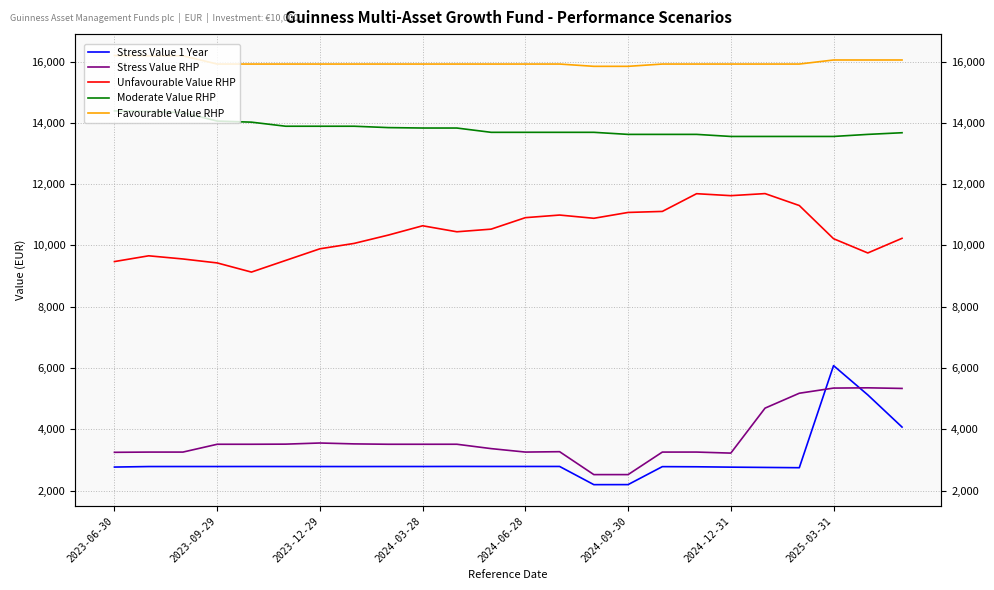

At how many categories does at least one series exceed 8851?

24